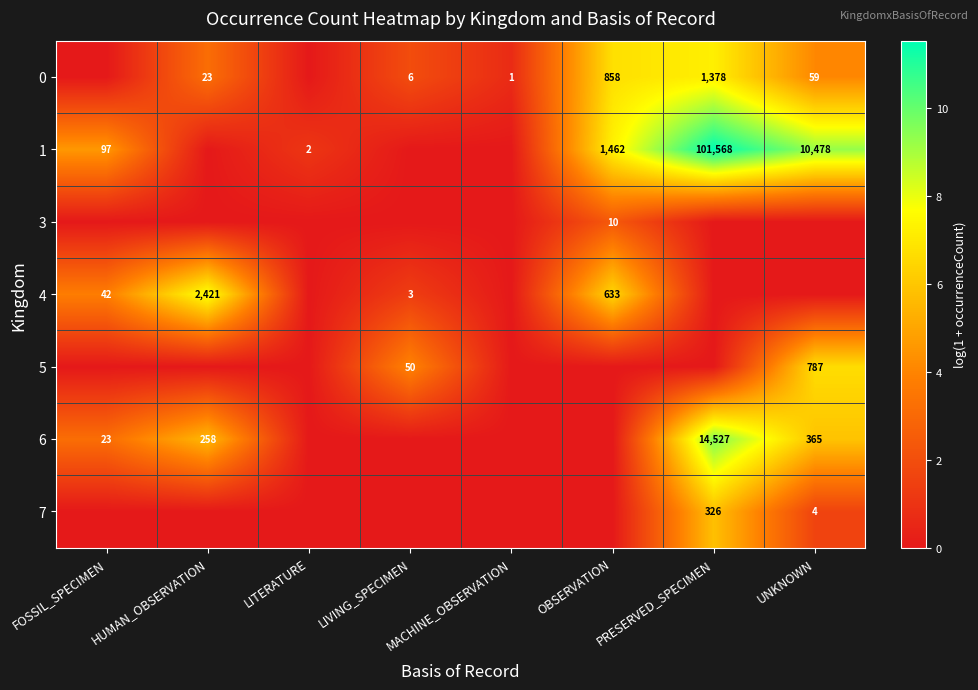

What is the sum of the 1 values at UNKNOWN and LITERATURE?

10480